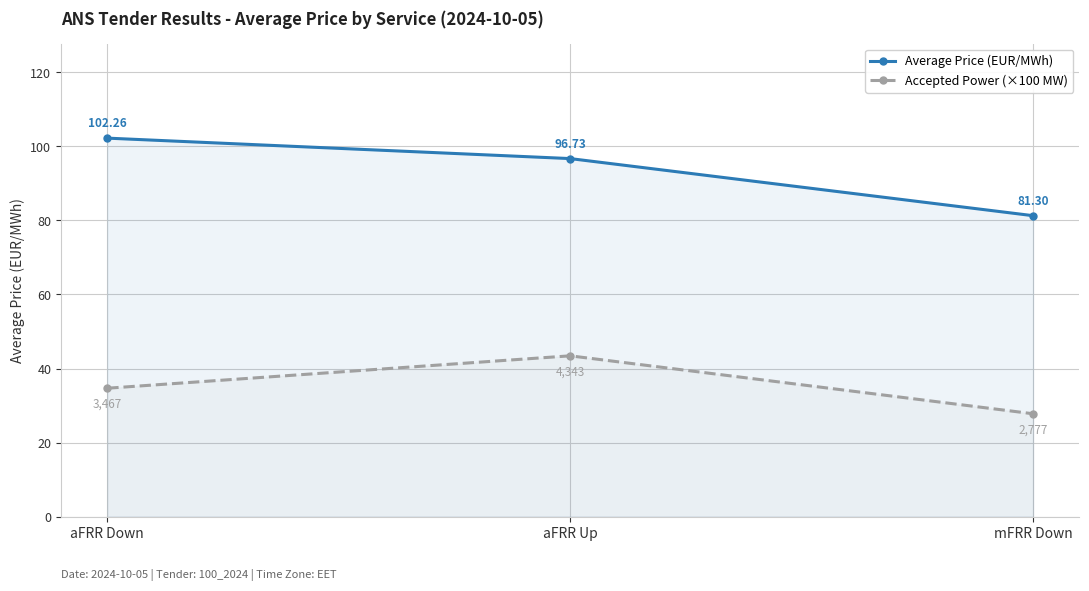

Reading left to right, extract all data points from this chart.

Average Price (EUR/MWh): aFRR Down=102.3	aFRR Up=96.7	mFRR Down=81.3
Accepted Power (×100 MW): aFRR Down=34.7	aFRR Up=43.4	mFRR Down=27.8